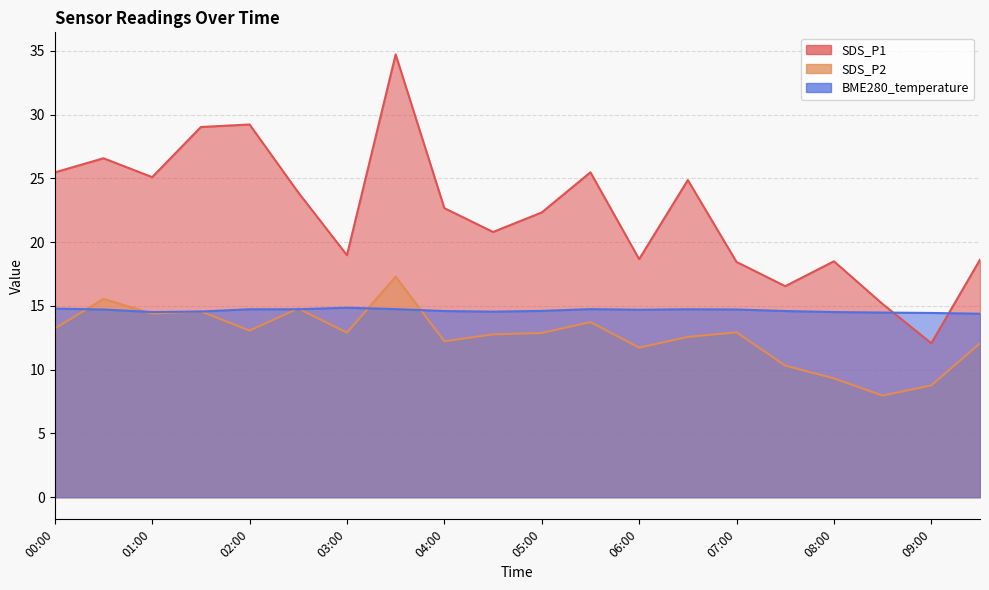

True or false: SDS_P1 and SDS_P2 intersect in this chart.

False